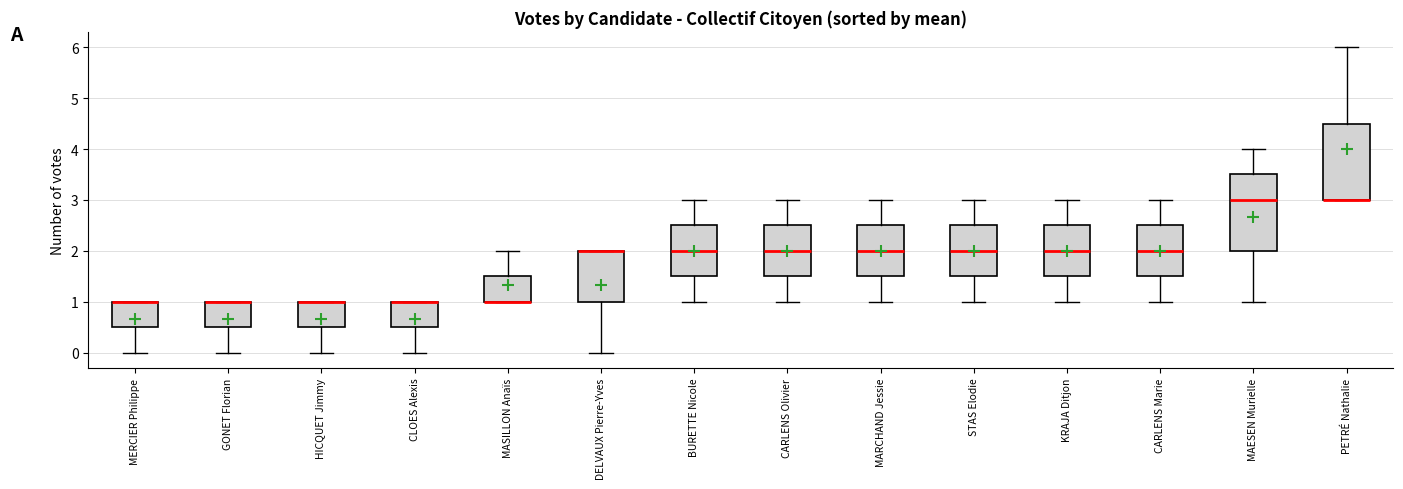

Where does the lower whisker of the box for MARCHAND Jessie end on the y-axis? The values are not printed on the chart, so give them approximately, as read against the axis.

1.0